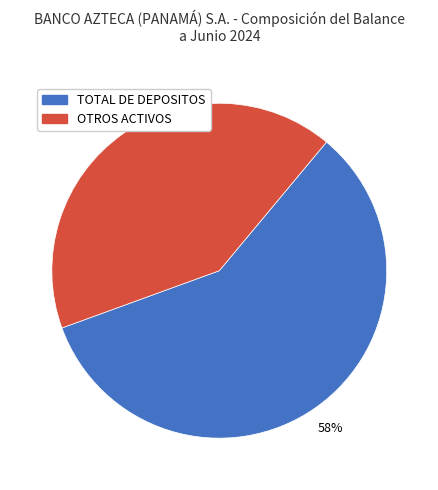

To the nearest percent, what is the average slice percentage?

50%